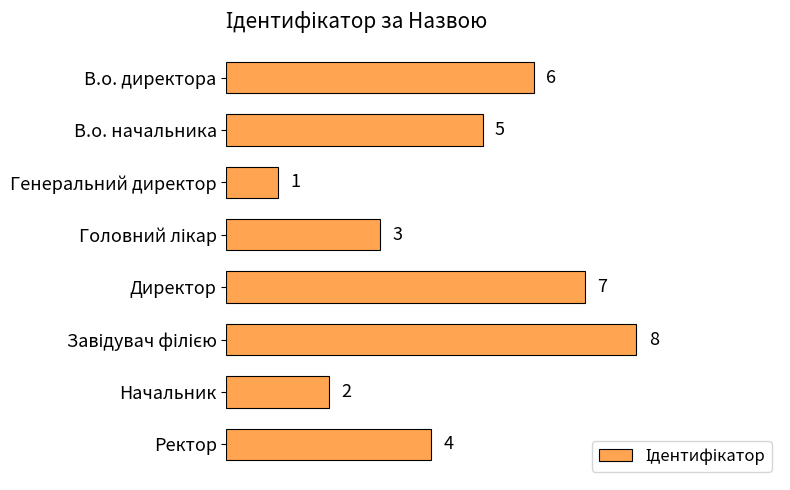

What is the greatest value displayed?

8